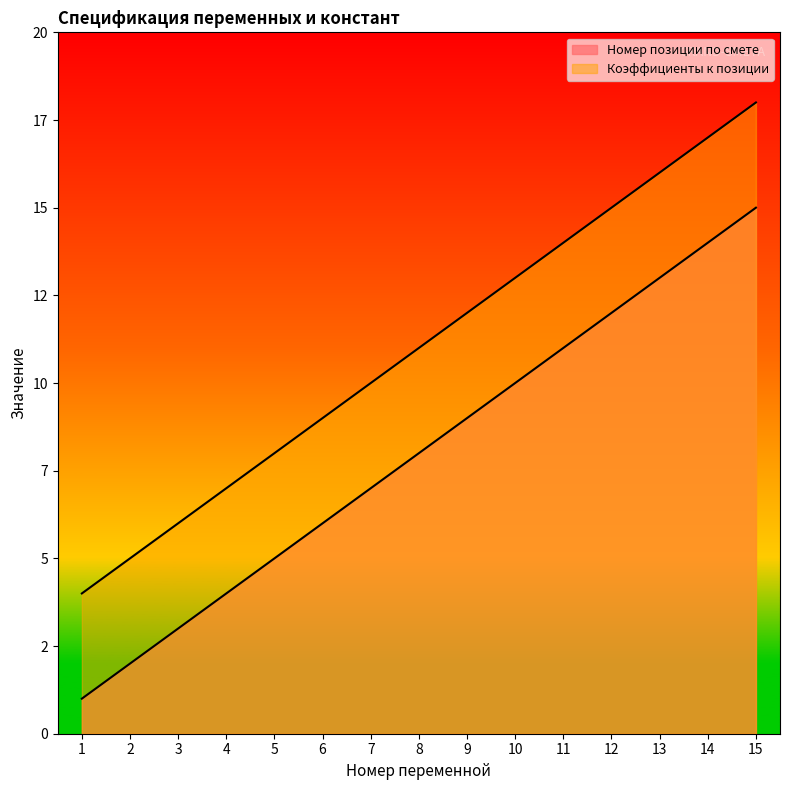

What is the difference between the Номер позиции по смете values at 14 and 13?

1